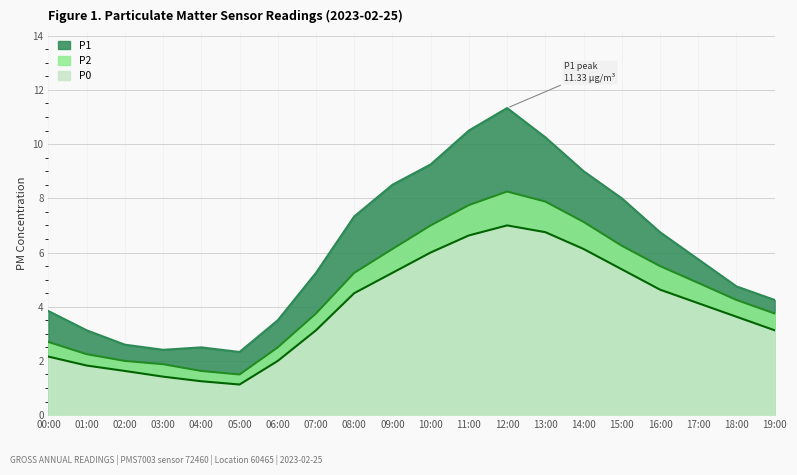

The P0 series shows 6.1 at 14:00. True or false?

True